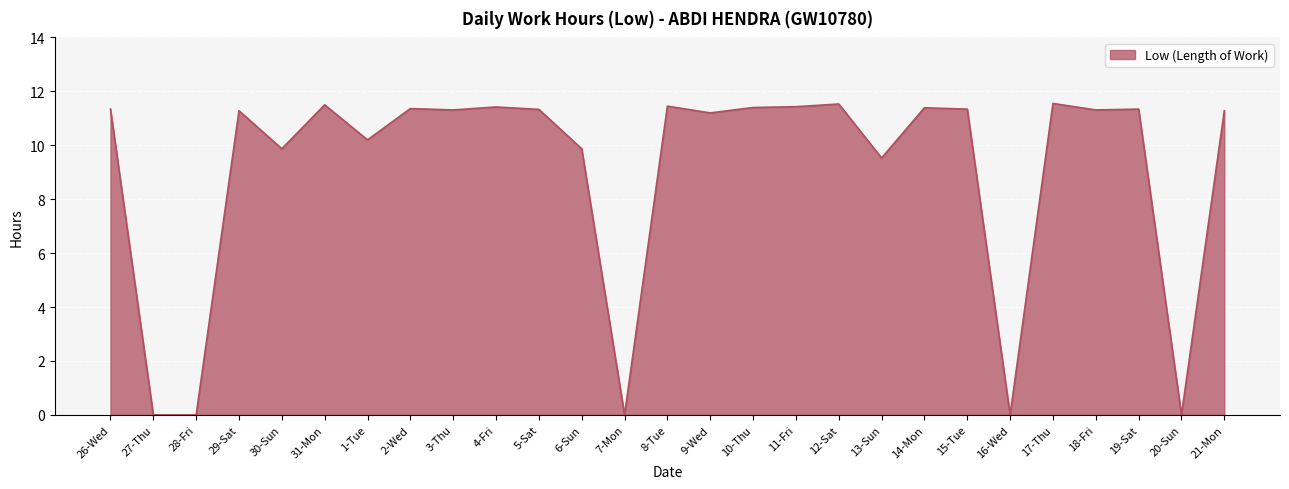

Where is the first local maximum?

29-Sat